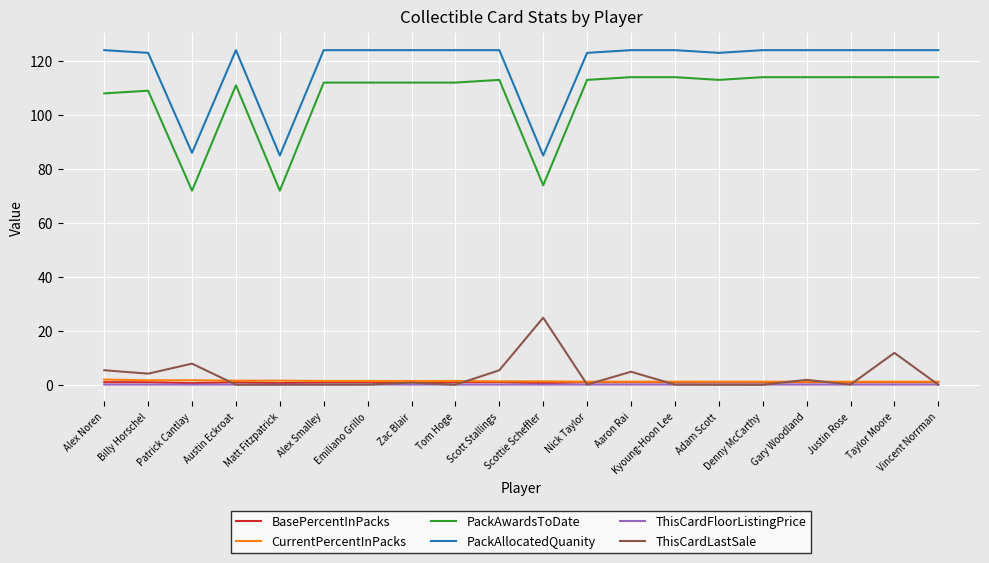

Between which two adjacent categories do CurrentPercentInPacks and ThisCardLastSale first intersect?

Patrick Cantlay and Austin Eckroat